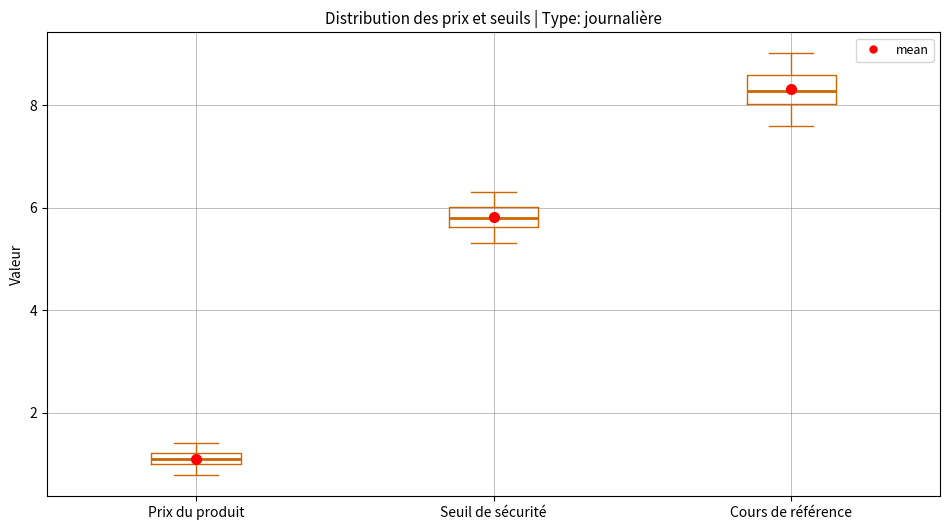

Where does the median line of the box for Cours de référence sit on the y-axis? The values are not printed on the chart, so give them approximately, as read against the axis.

8.2